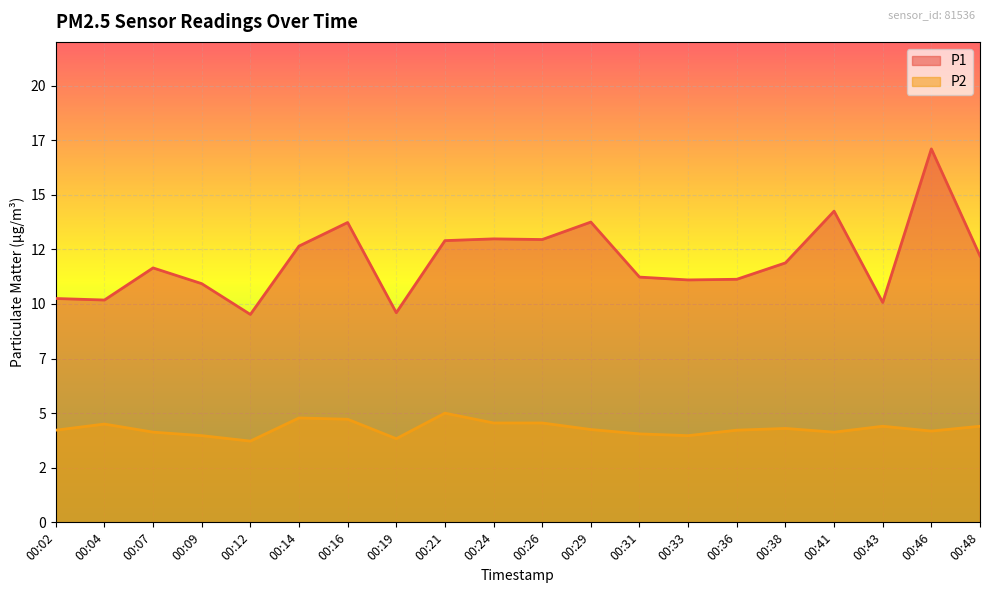

Does the chart display data point markers on the line(s)?

No